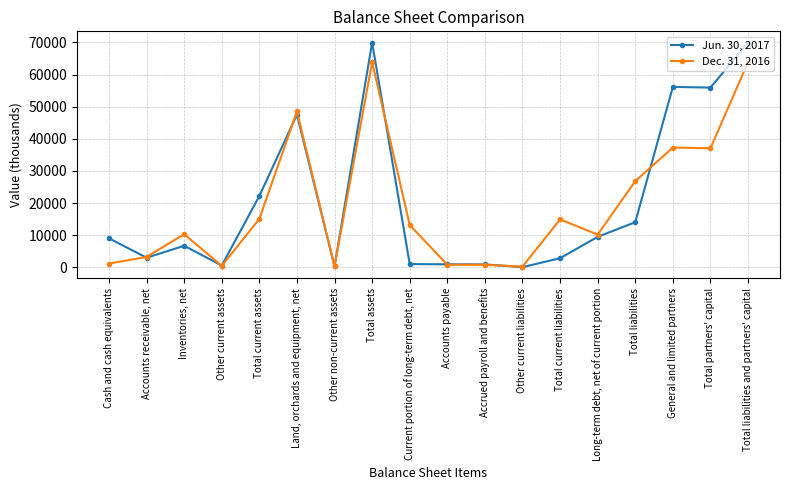

What is the label of the 2nd point from the right?

Total partners' capital